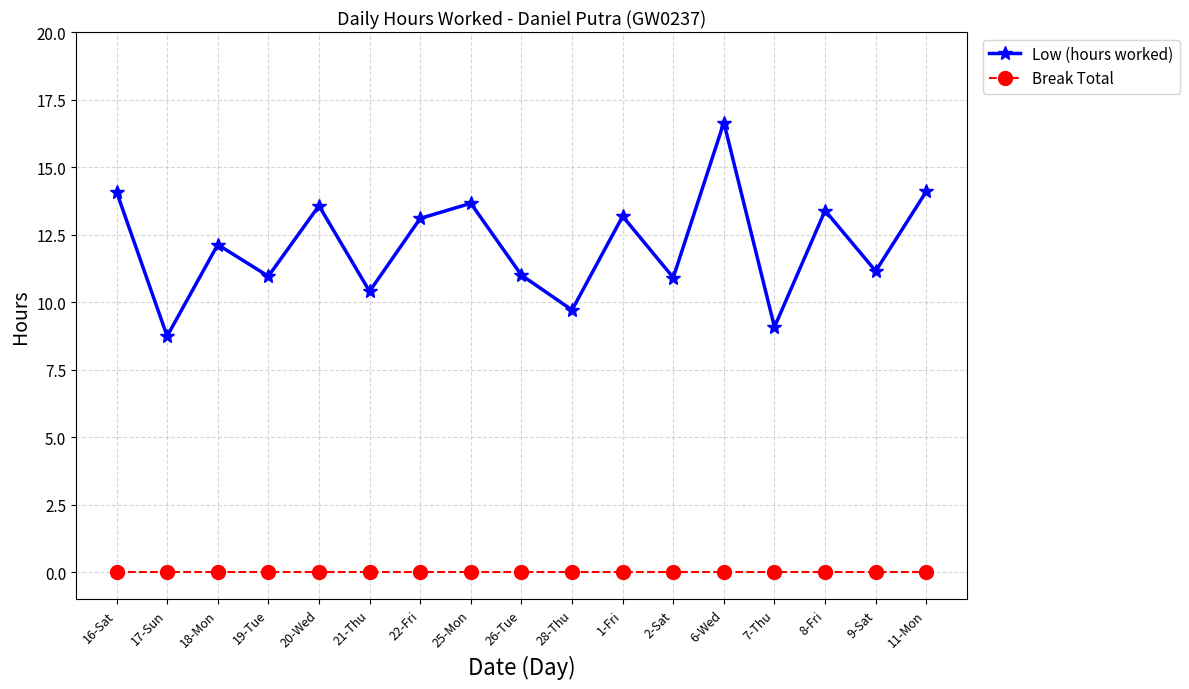

Which series has the largest range (max minus min)?

Low (hours worked)